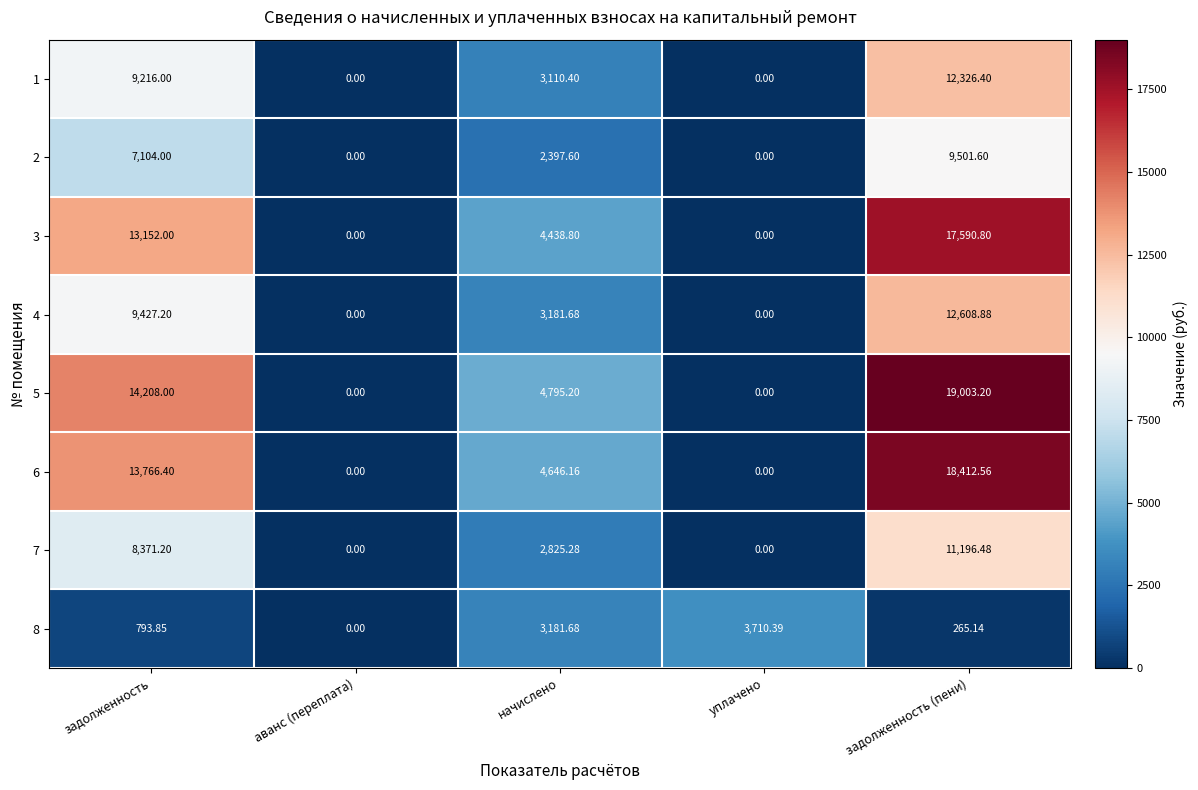

How many data points in 1 are less than 3110?

2